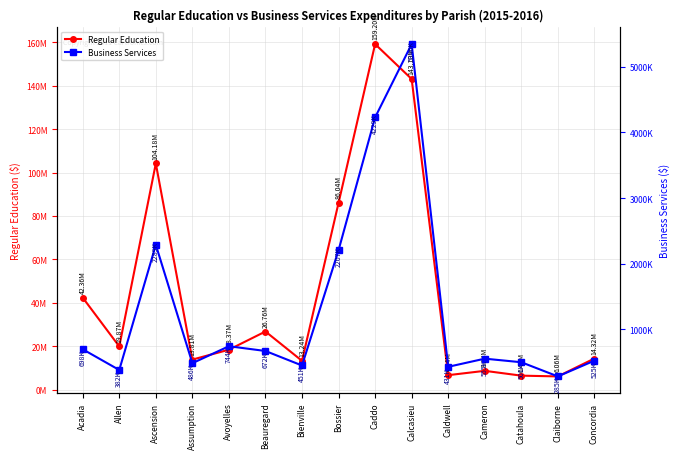

How many distinct data groups are displayed?

2